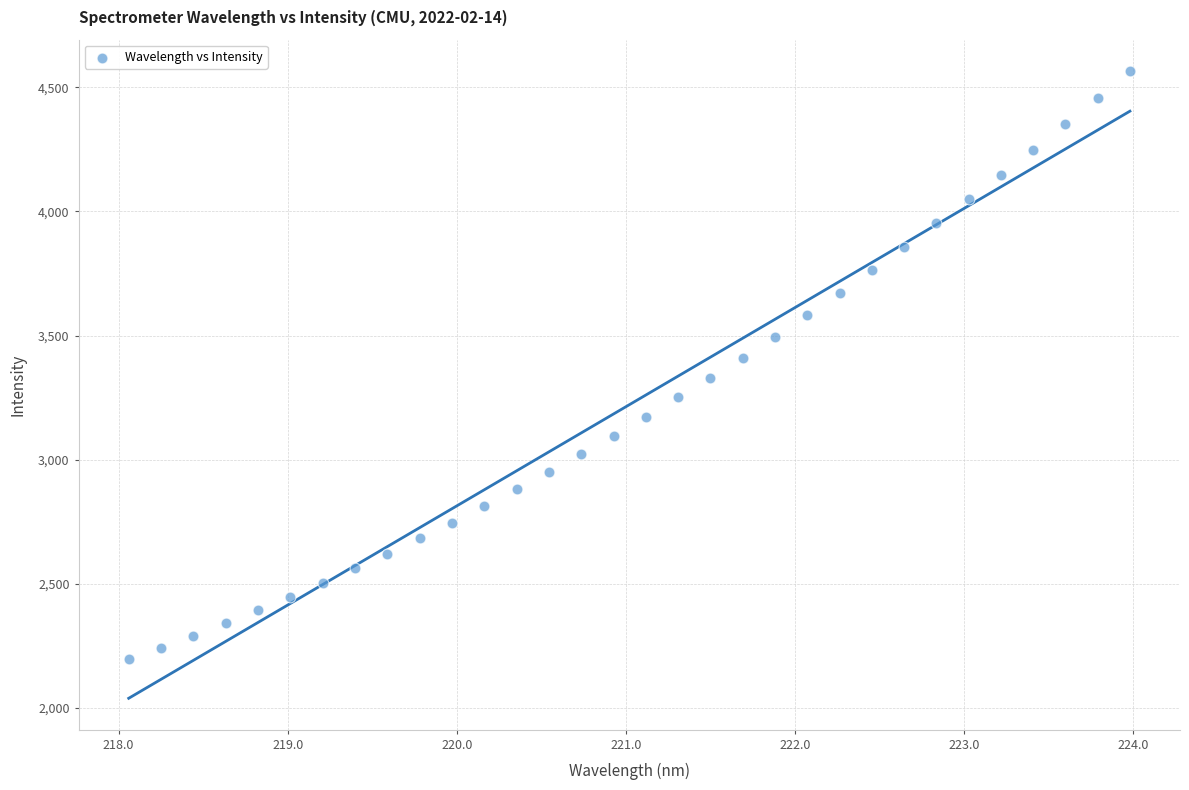

What is the range of Y values (max minus min)?

2369.4